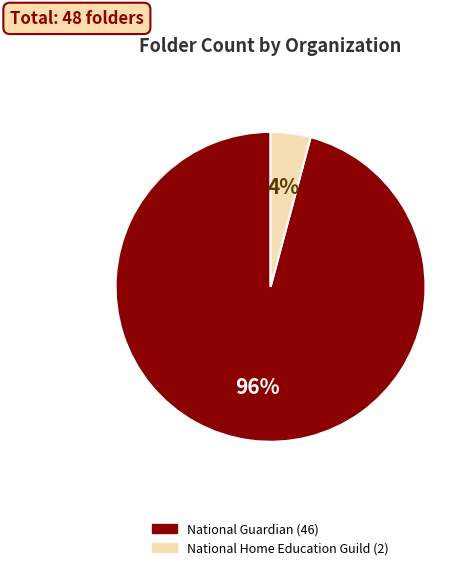

Is the sum of National Home Education Guild and National Guardian greater than half?

Yes